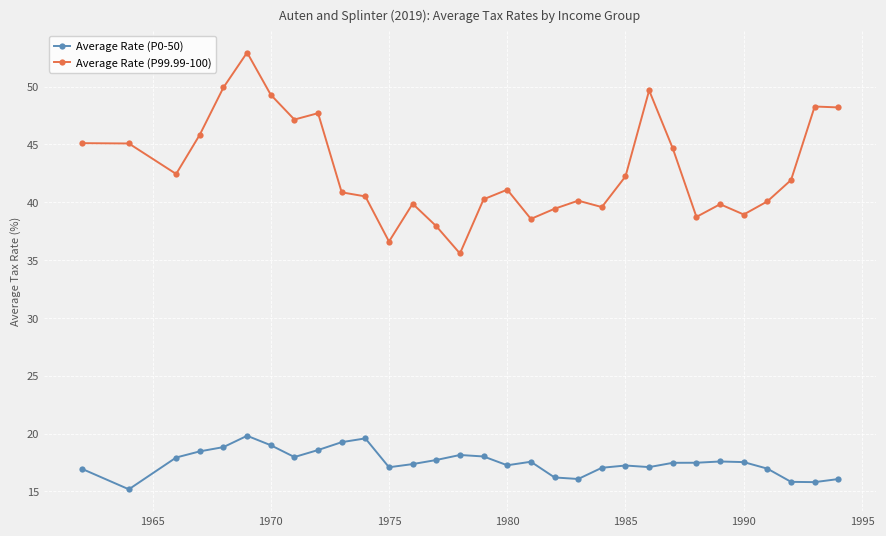

Count the number of categories in the chart.

31